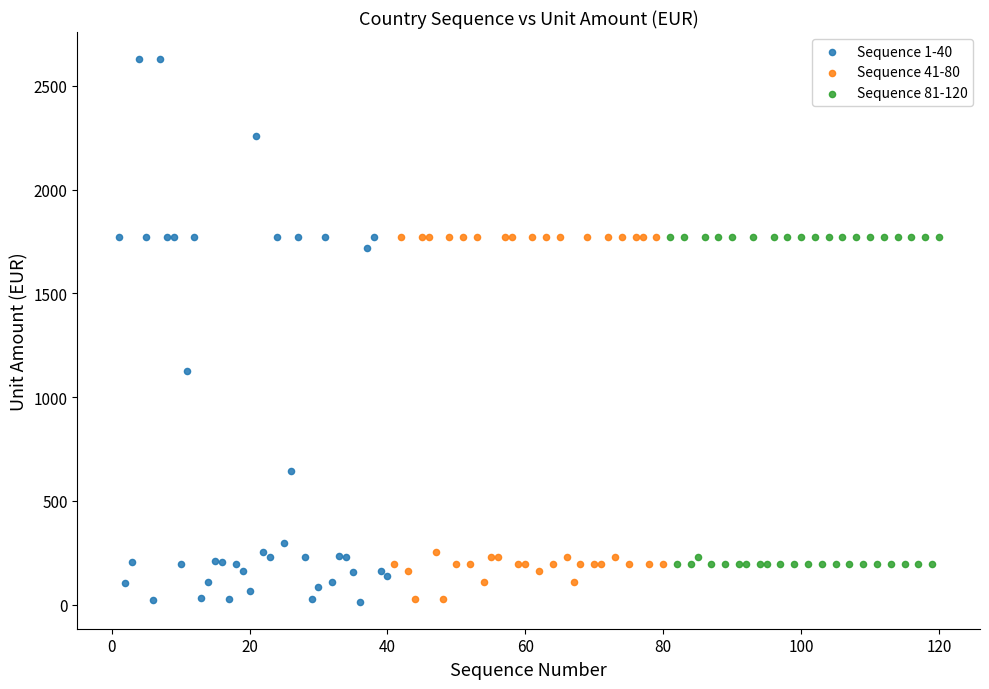

What are all the series names shown in the legend?

Sequence 1-40, Sequence 41-80, Sequence 81-120